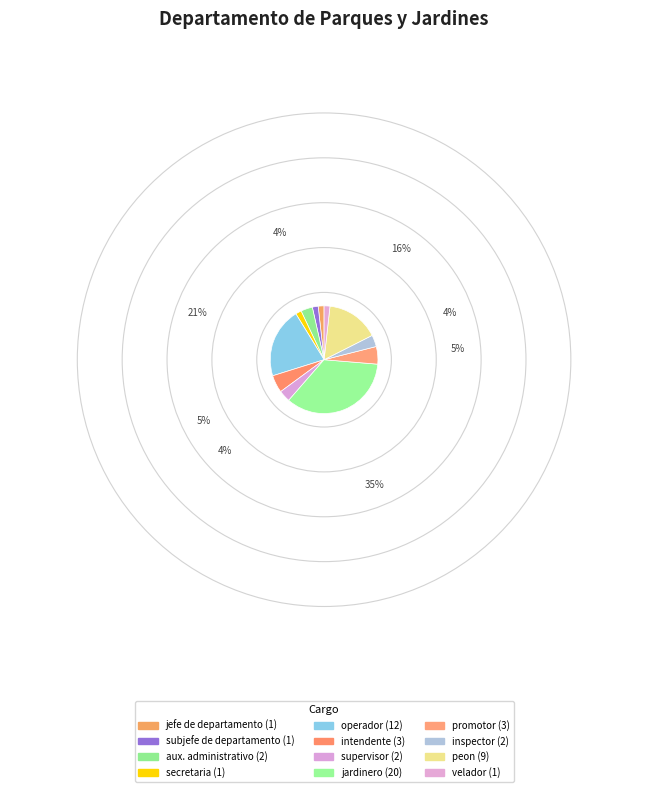

How many slices are in this pie chart?

12